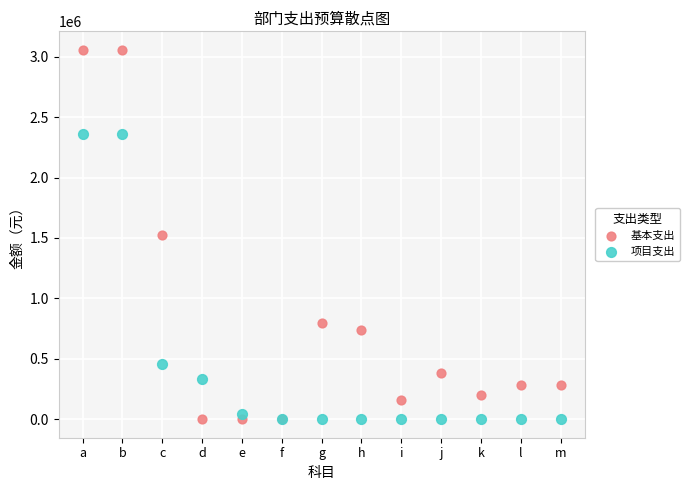

Which series reaches the maximum Y coordinate?

基本支出